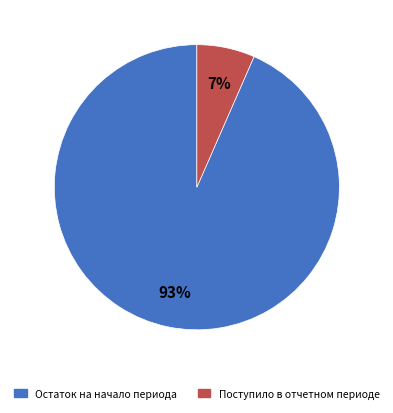

Is there any slice that represents more than half of the pie?

Yes